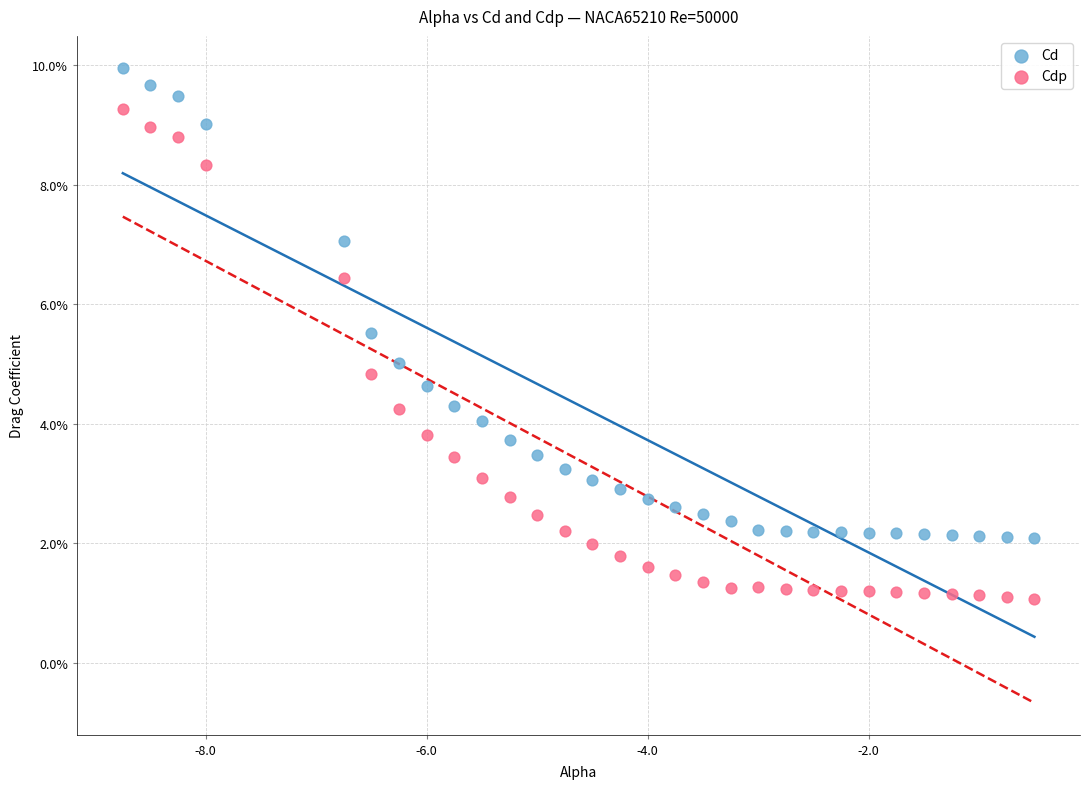

Which series has the widest spread of Y values?

Cdp